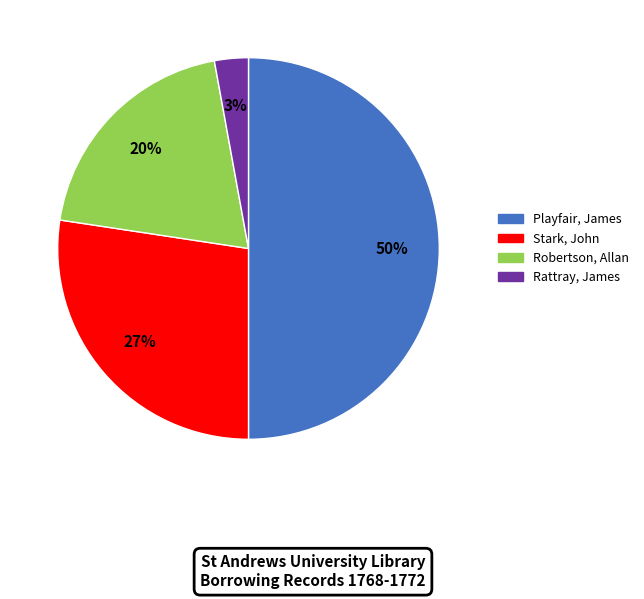

To the nearest percent, what is the difference between the largest and smallest slice percentages?

47%